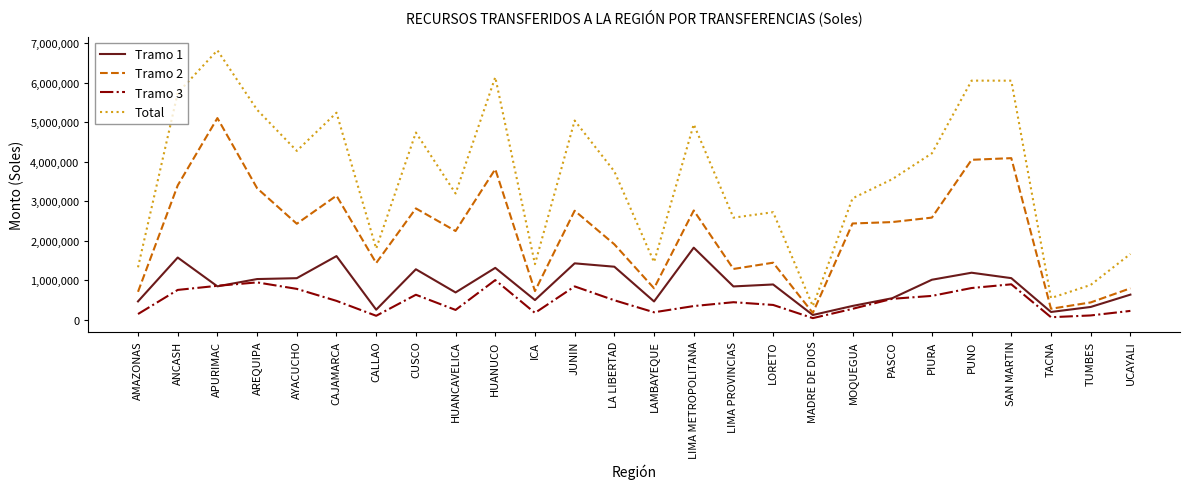

Which series changed the most between CALLAO and LORETO?

Total